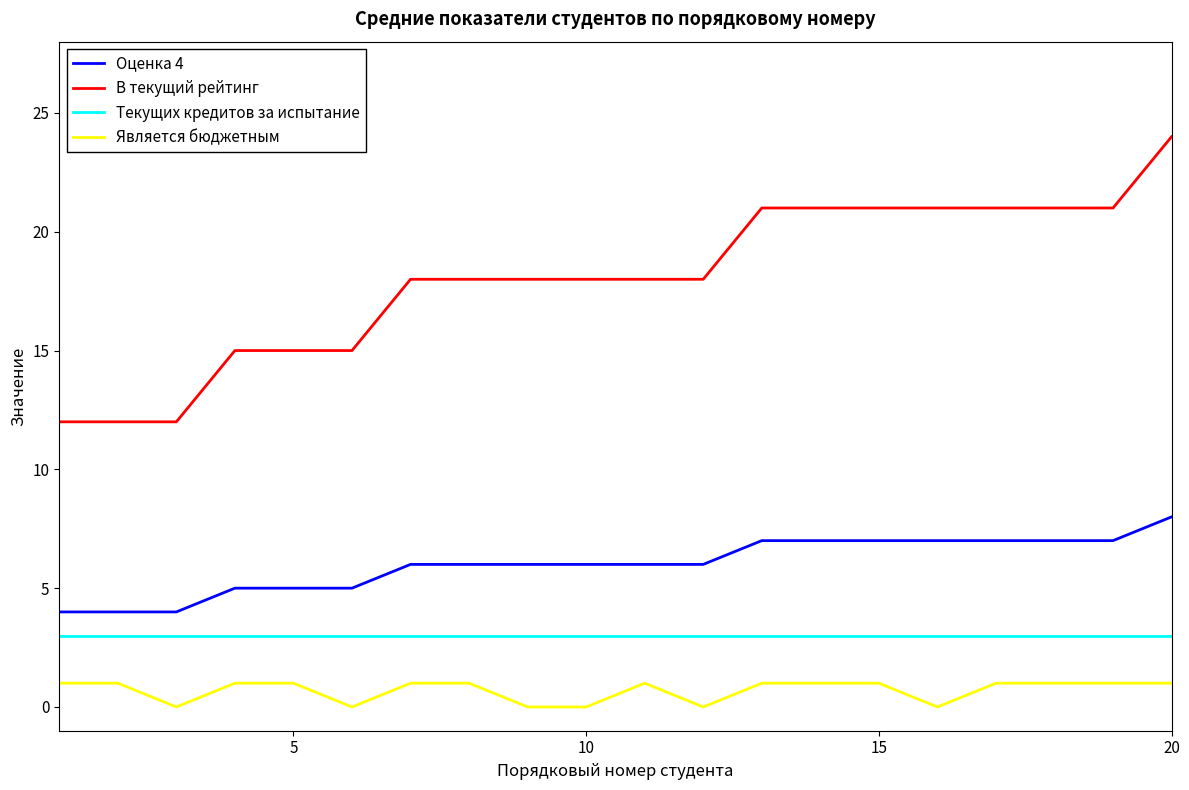

How many series are shown in this chart?

4